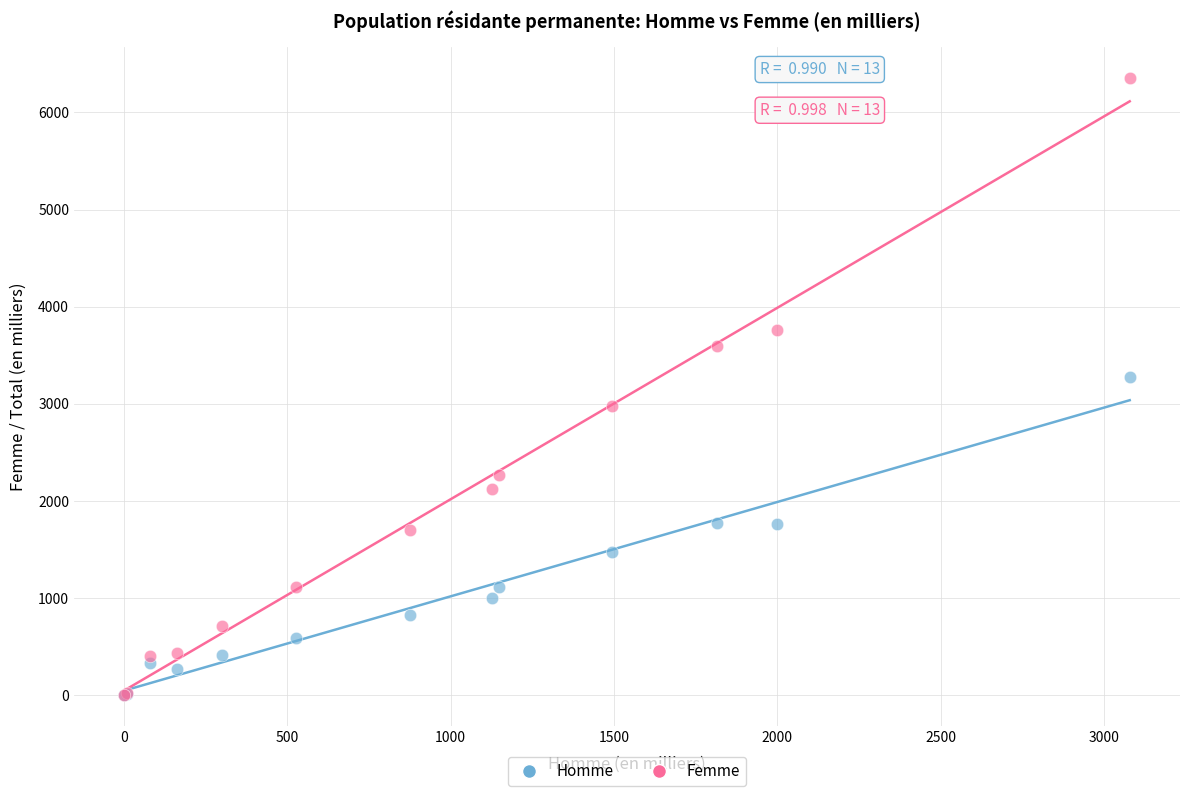

In the Femme series, what Y value is closest to 3179?

2972.1